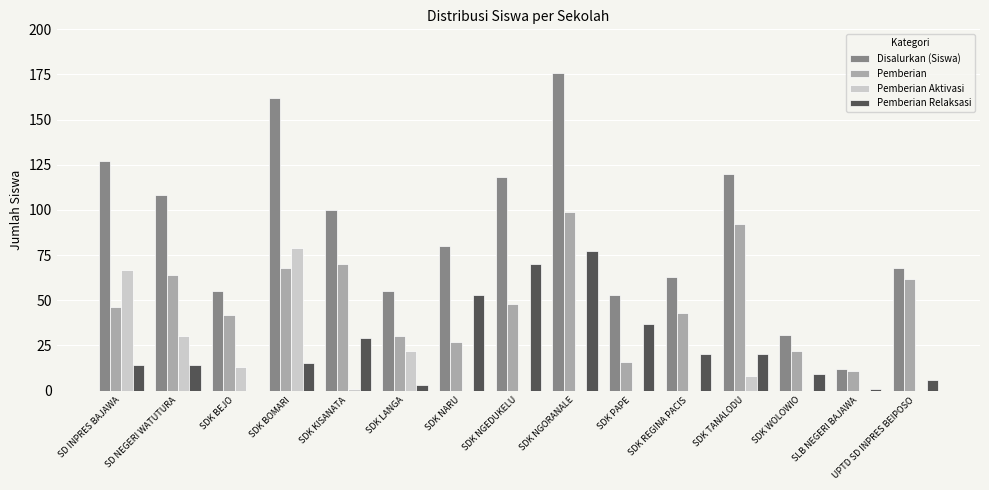

What is the sum of all Pemberian Relaksasi values?

368